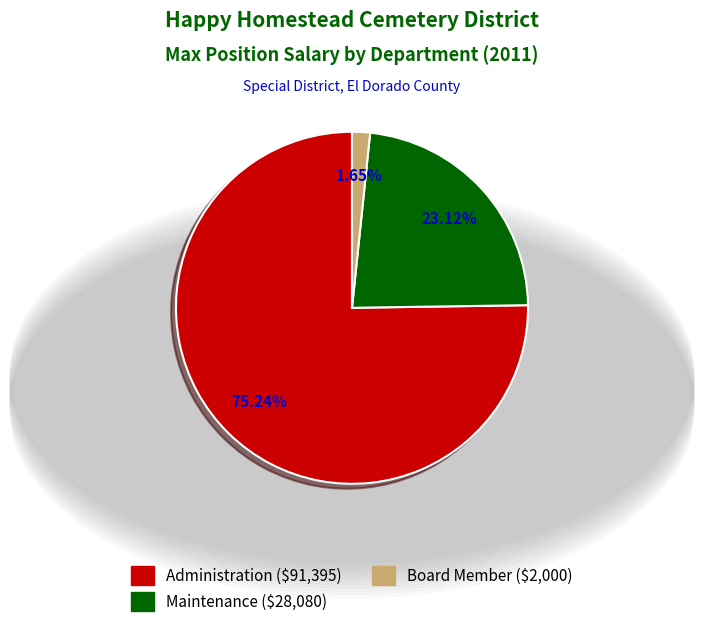

To the nearest percent, what is the average slice percentage?

33%